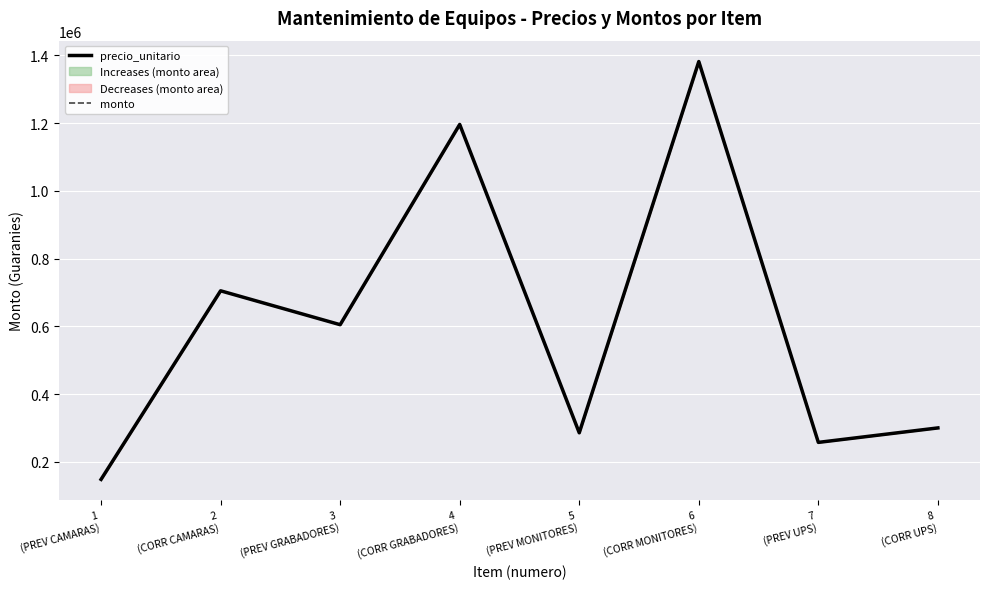

In precio_unitario, how many points are lower than both neighbors (excluding endpoints)?

3